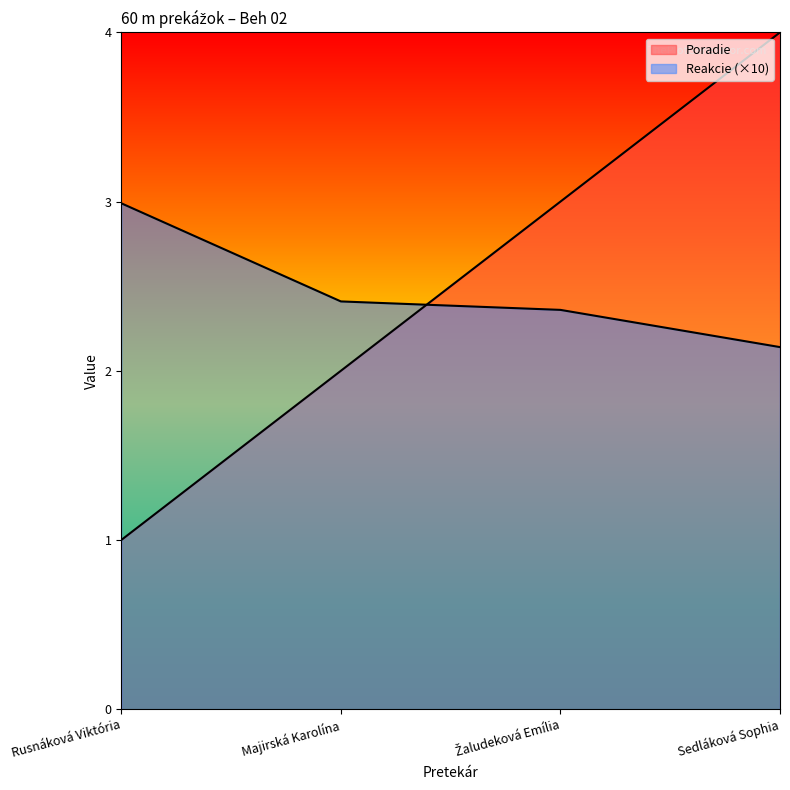

What is the difference between the second highest and second lowest values in the Poradie series?

1.0